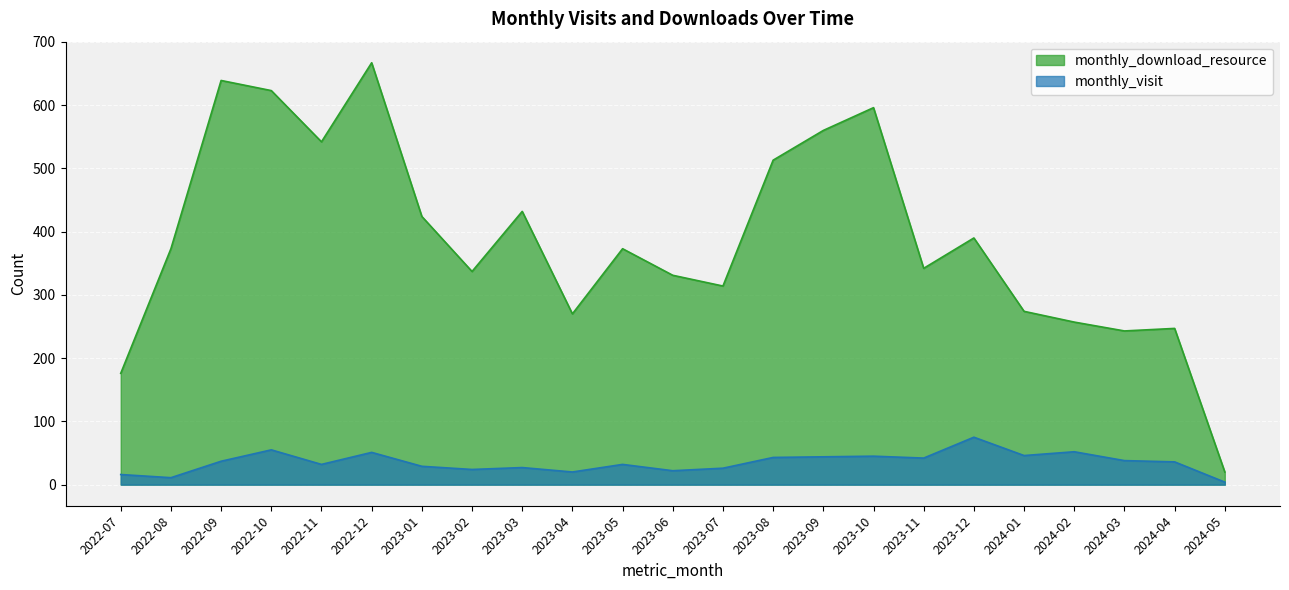

What is the sum of the monthly_visit values at 2023-02 and 2022-07?

40